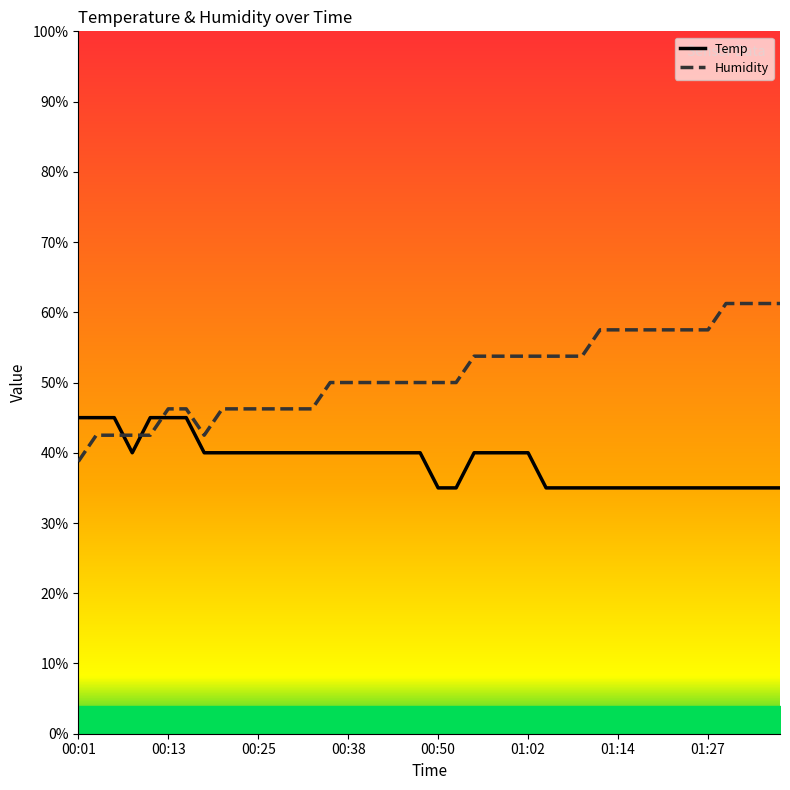

Is it true that Temp equals 12.8 at 00:01?

False